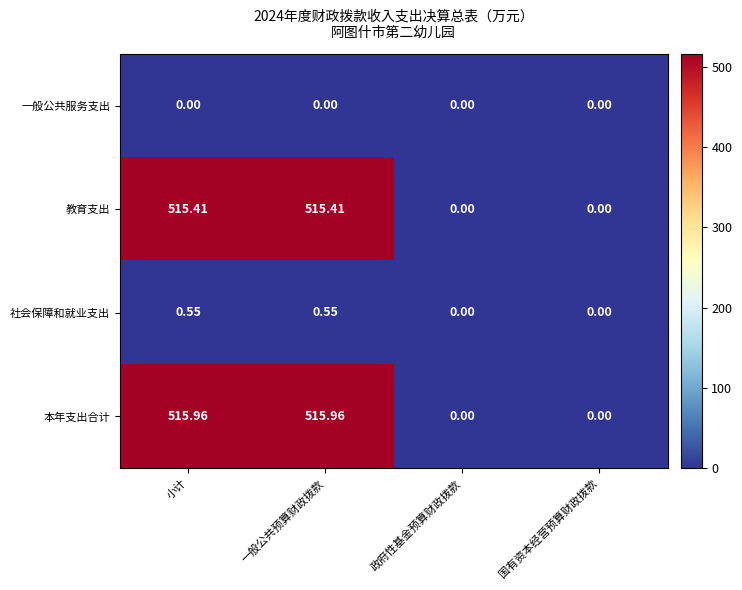

List the series in order of their peak value, lowest first.

一般公共服务支出, 社会保障和就业支出, 教育支出, 本年支出合计